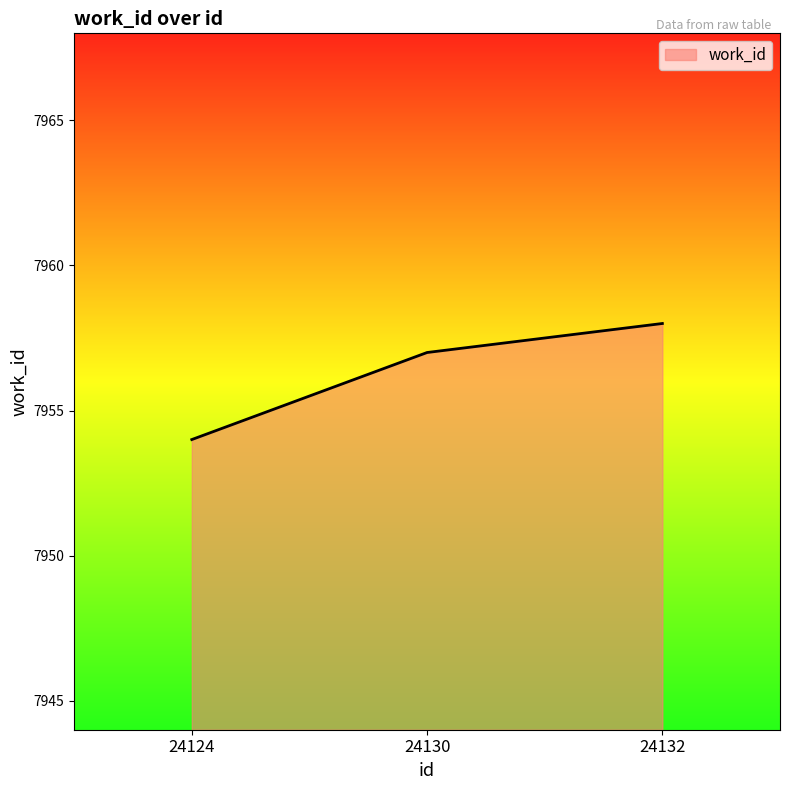

List the labels in order of value, smallest first.

24124, 24130, 24132